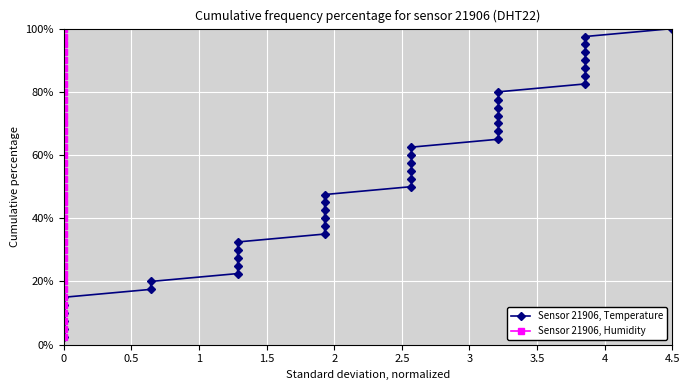

Reading left to right, transcribe all the data shown in this chart.

Sensor 21906, Temperature: 2.5	5.0	7.5	10.0	12.5	15.0	17.5	20.0	22.5	25.0	27.5	30.0	32.5	35.0	37.5	40.0	42.5	45.0	47.5	50.0	52.5	55.0	57.5	60.0	62.5	65.0	67.5	70.0	72.5	75.0	77.5	80.0	82.5	85.0	87.5	90.0	92.5	95.0	97.5	100.0
Sensor 21906, Humidity: 2.5	5.0	7.5	10.0	12.5	15.0	17.5	20.0	22.5	25.0	27.5	30.0	32.5	35.0	37.5	40.0	42.5	45.0	47.5	50.0	52.5	55.0	57.5	60.0	62.5	65.0	67.5	70.0	72.5	75.0	77.5	80.0	82.5	85.0	87.5	90.0	92.5	95.0	97.5	100.0